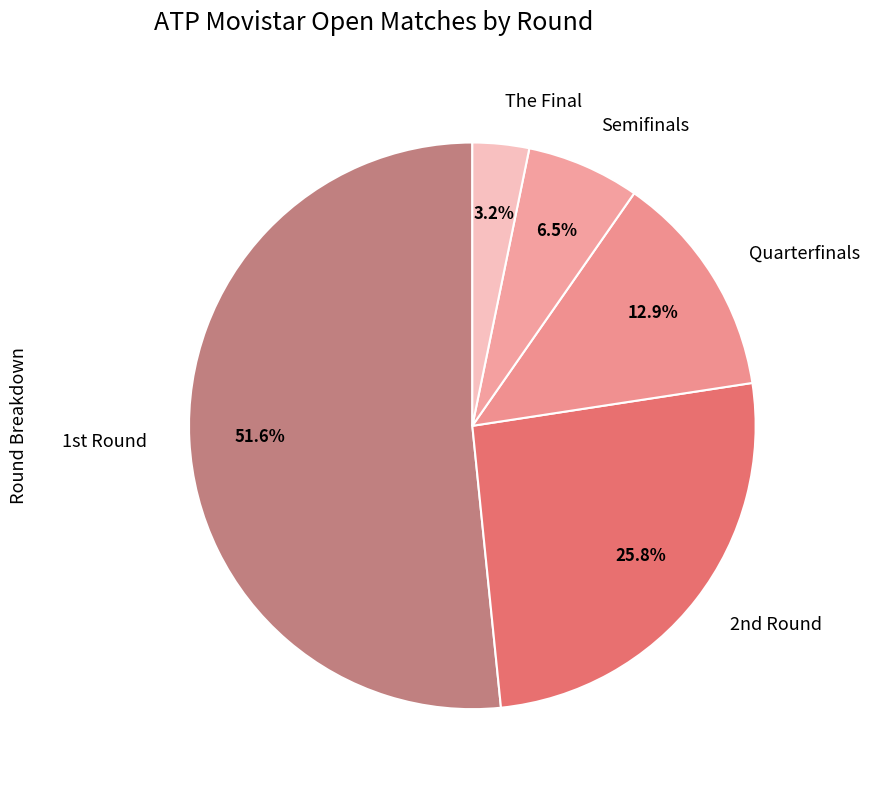

Which slice is the largest?

1st Round